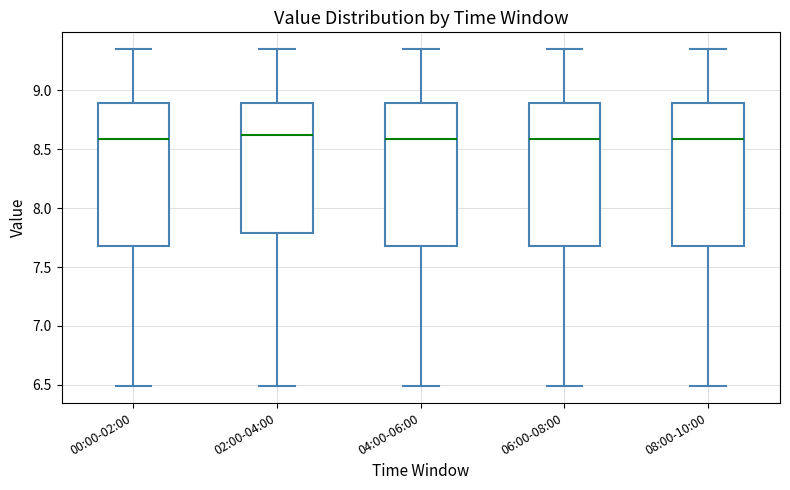

Reading left to right, read every box against the y-axis: the position of its median line, the range the box covers, and the ends of its whiskers. The values are not printed on the chart, so give them approximately, as read against the axis.

00:00-02:00: median 8.60, box 7.70 to 8.90, whiskers 6.50 to 9.35
02:00-04:00: median 8.60, box 7.80 to 8.90, whiskers 6.50 to 9.35
04:00-06:00: median 8.60, box 7.70 to 8.90, whiskers 6.50 to 9.35
06:00-08:00: median 8.60, box 7.70 to 8.90, whiskers 6.50 to 9.35
08:00-10:00: median 8.60, box 7.70 to 8.90, whiskers 6.50 to 9.35